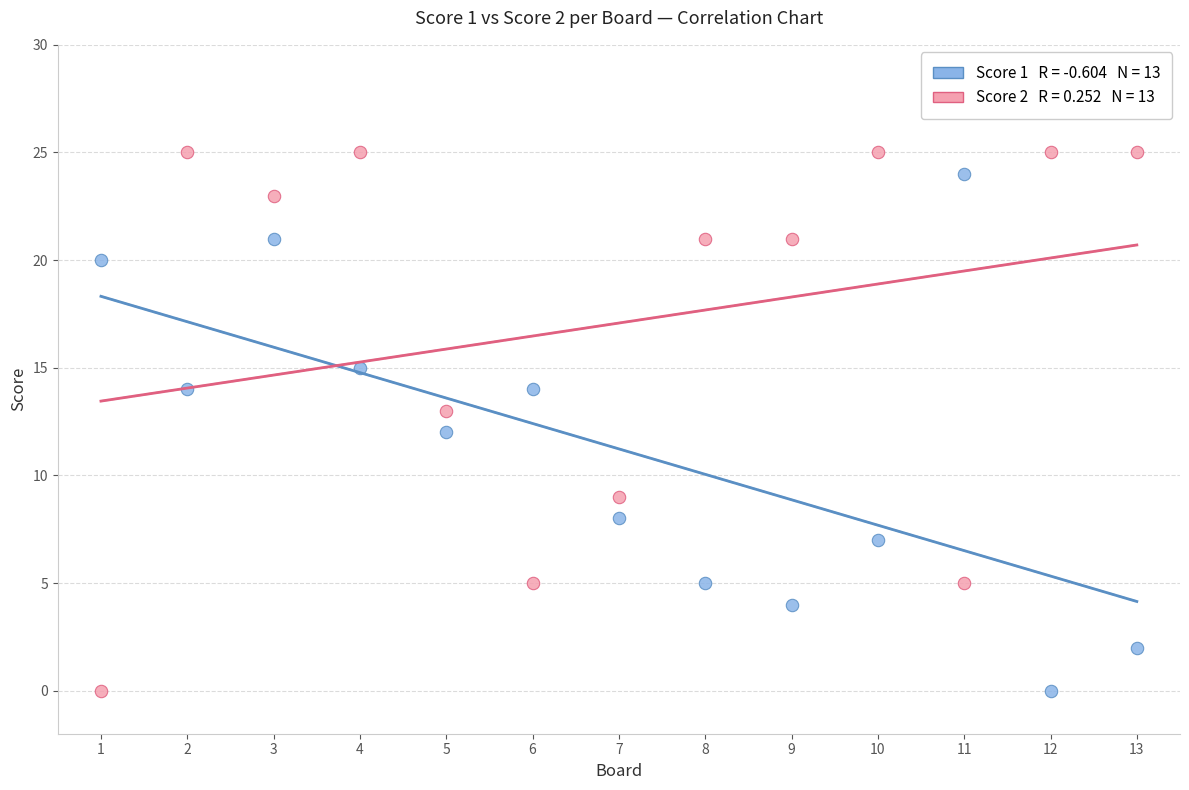

Across all data points, what is the range of Y values (max minus min)?

25